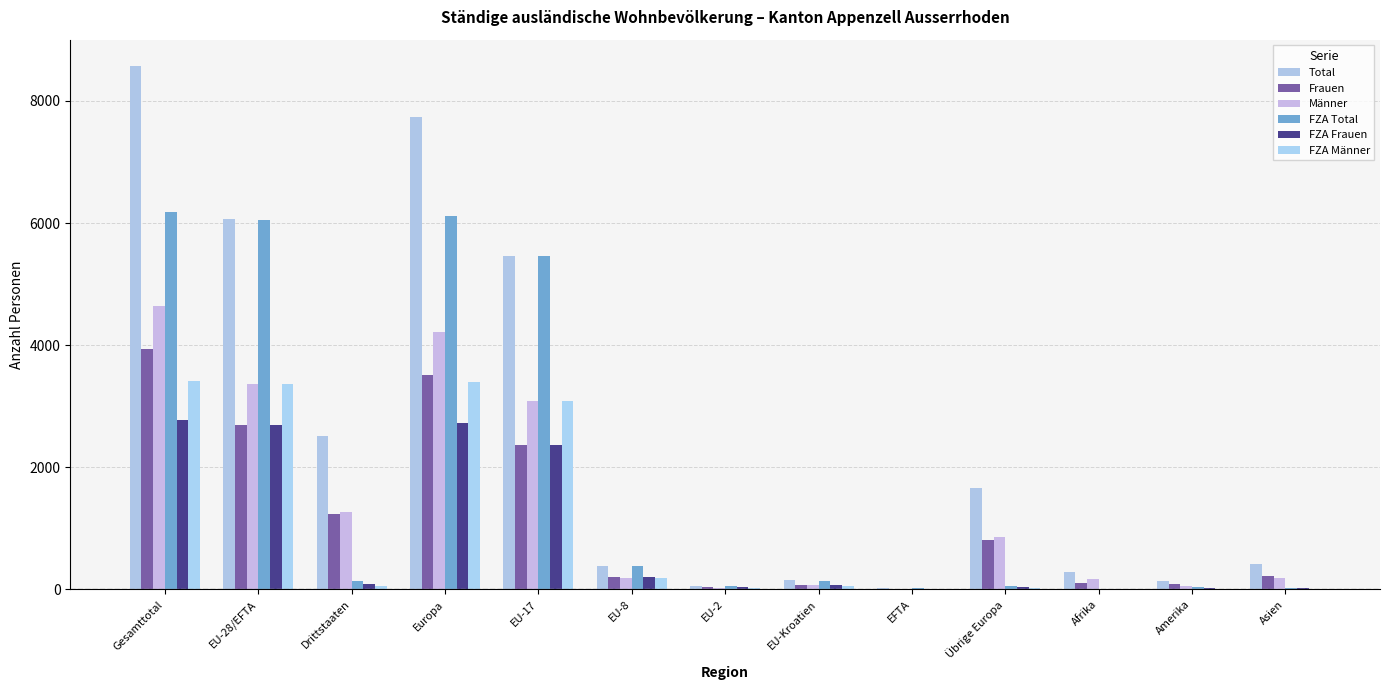

What position from the left is EU-28/EFTA?

2